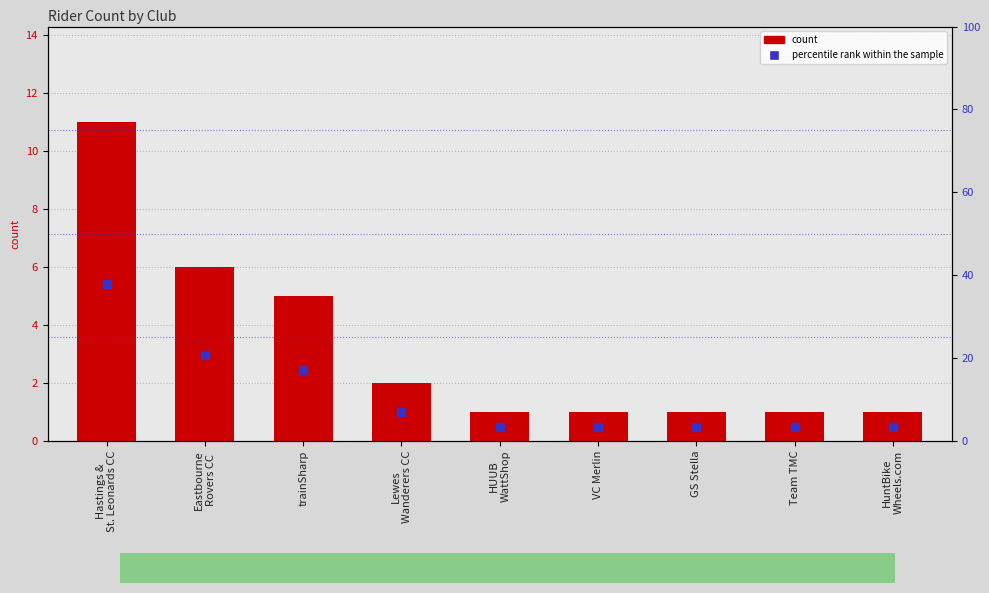

Reading right to left, transcribe all the data shown in this chart.

count: HuntBike
Wheels.com=1.0	Team TMC=1.0	GS Stella=1.0	VC Merlin=1.0	HUUB
WattShop=1.0	Lewes
Wanderers CC=2.0	trainSharp=5.0	Eastbourne
Rovers CC=6.0	Hastings &
St. Leonards CC=11.0
percentile rank within the sample: HuntBike
Wheels.com=3.4	Team TMC=3.4	GS Stella=3.4	VC Merlin=3.4	HUUB
WattShop=3.4	Lewes
Wanderers CC=6.9	trainSharp=17.2	Eastbourne
Rovers CC=20.7	Hastings &
St. Leonards CC=37.9